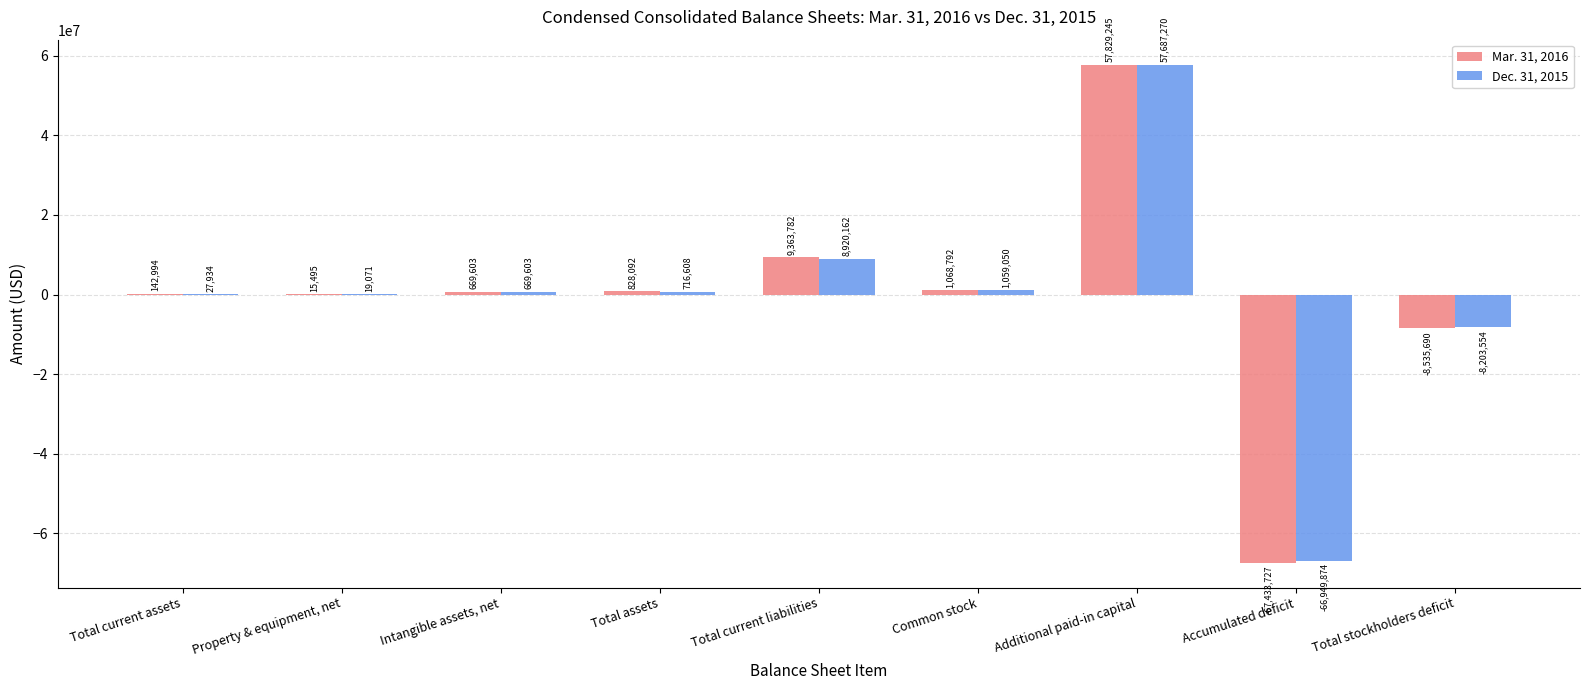

Is it true that Dec. 31, 2015 equals 8920162 at Total current liabilities?

True